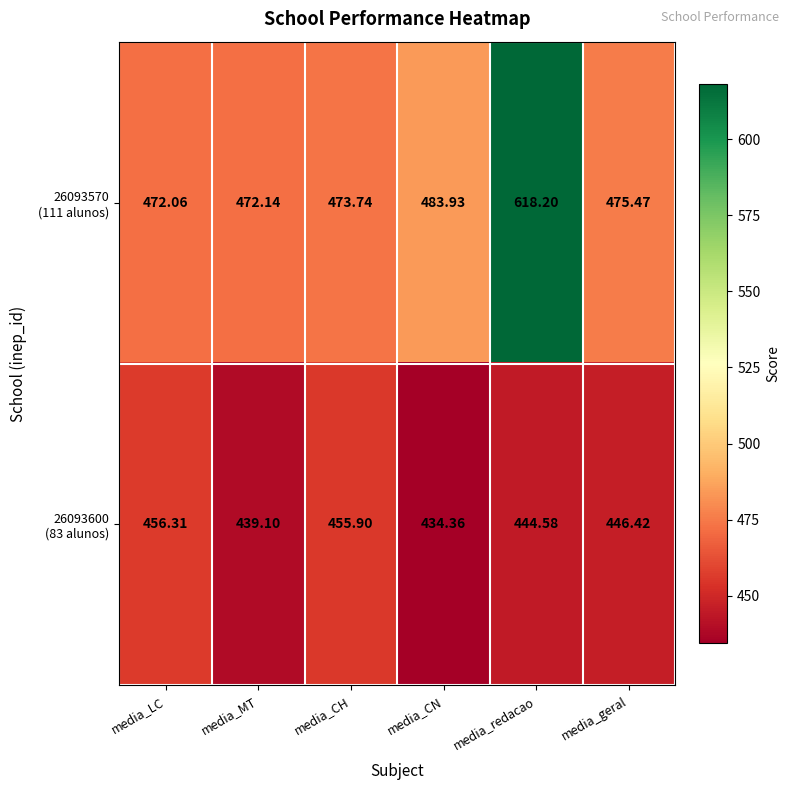

Which category has the highest value across all series?

media_redacao